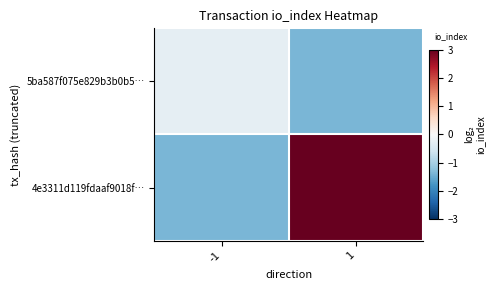

List the series in order of their peak value, highest first.

4e3311d119fdaaf9018f…, 5ba587f075e829b3b0b5…